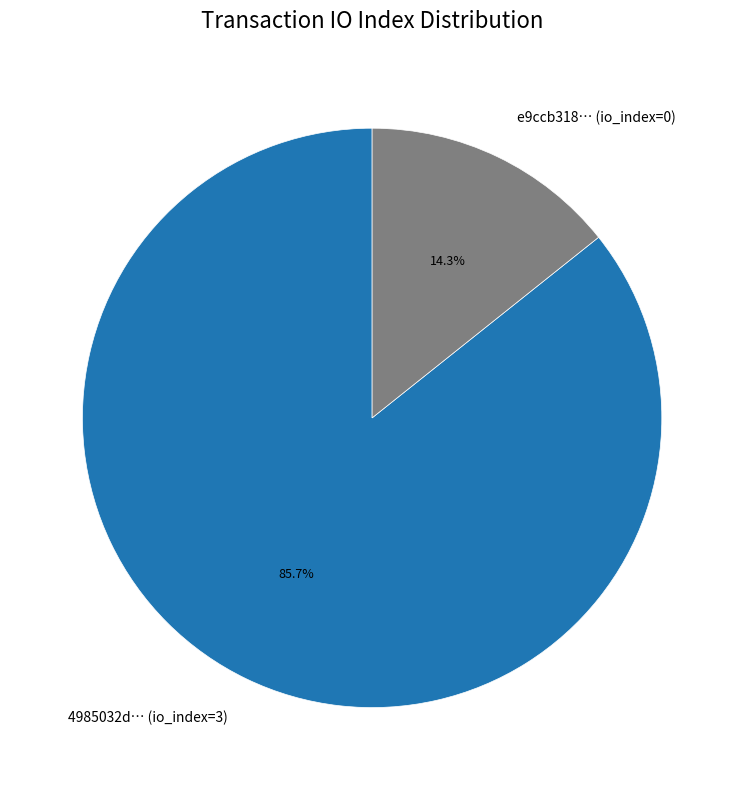

Count the number of slices in the pie.

2